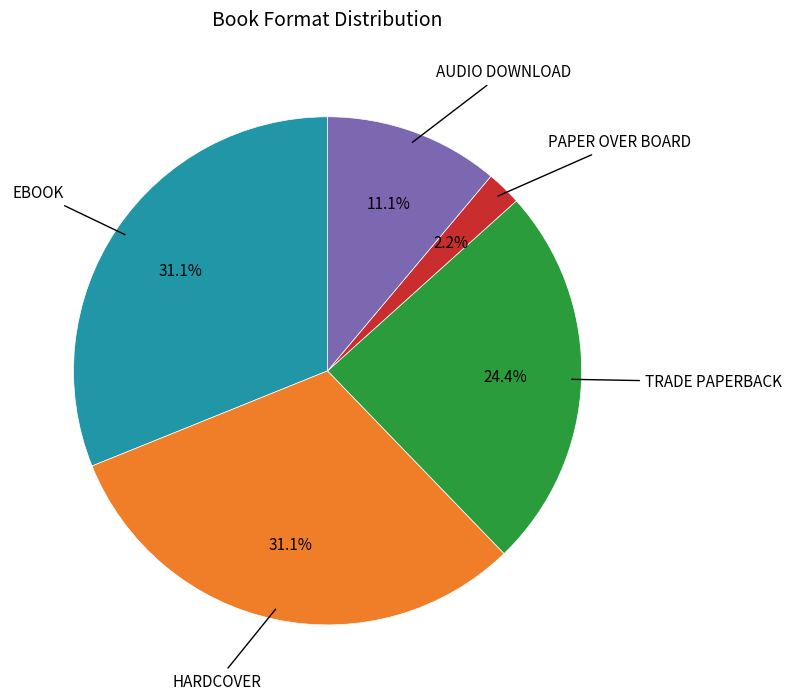

Is there a majority slice in this chart?

No